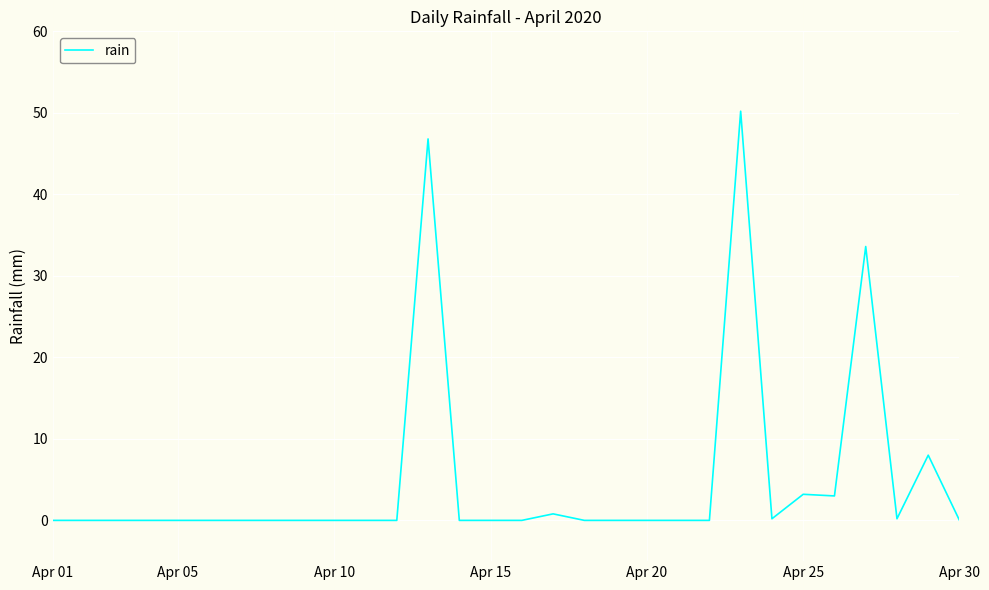

What is the greatest value displayed?

50.2